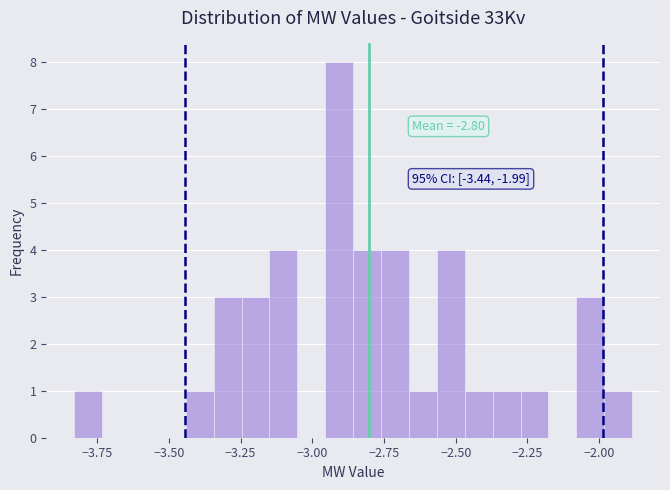

Around what value on the x-axis is the tallest bar? Give the approximate position of its centre, as read against the axis.

-2.90